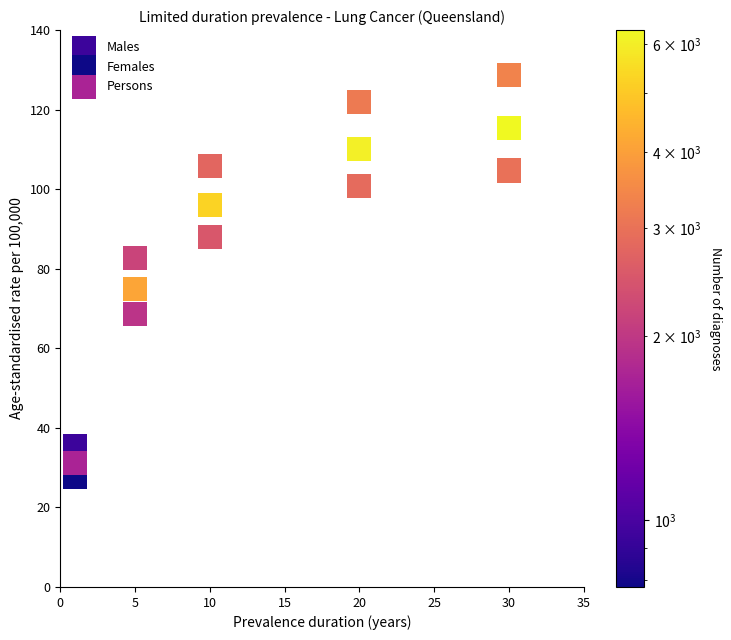

Which series contains the highest Y value?

Males